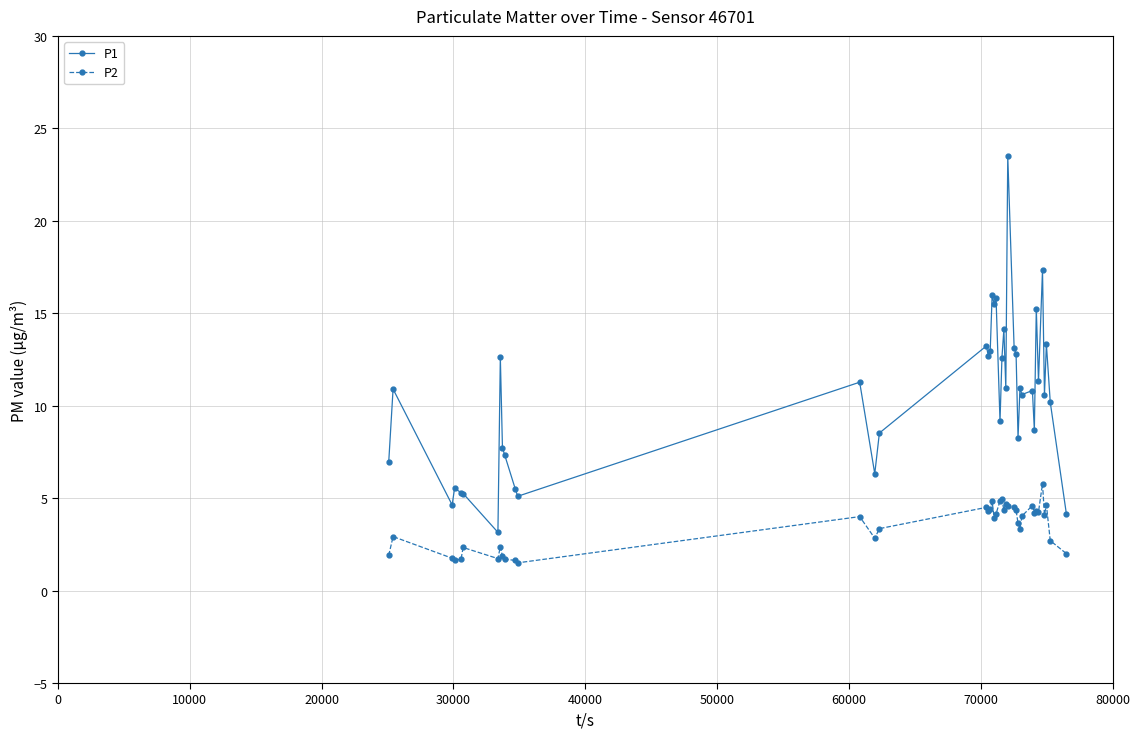

List the series in order of their overall mean, lowest first.

P2, P1